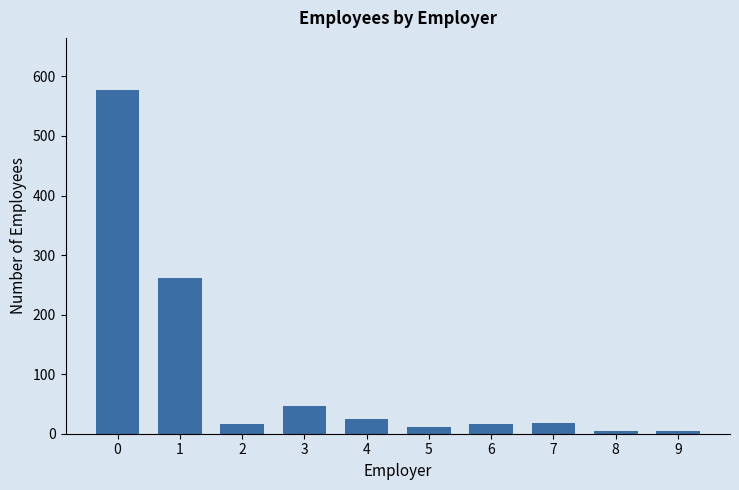

Where is the data nearest to the value 291?

1